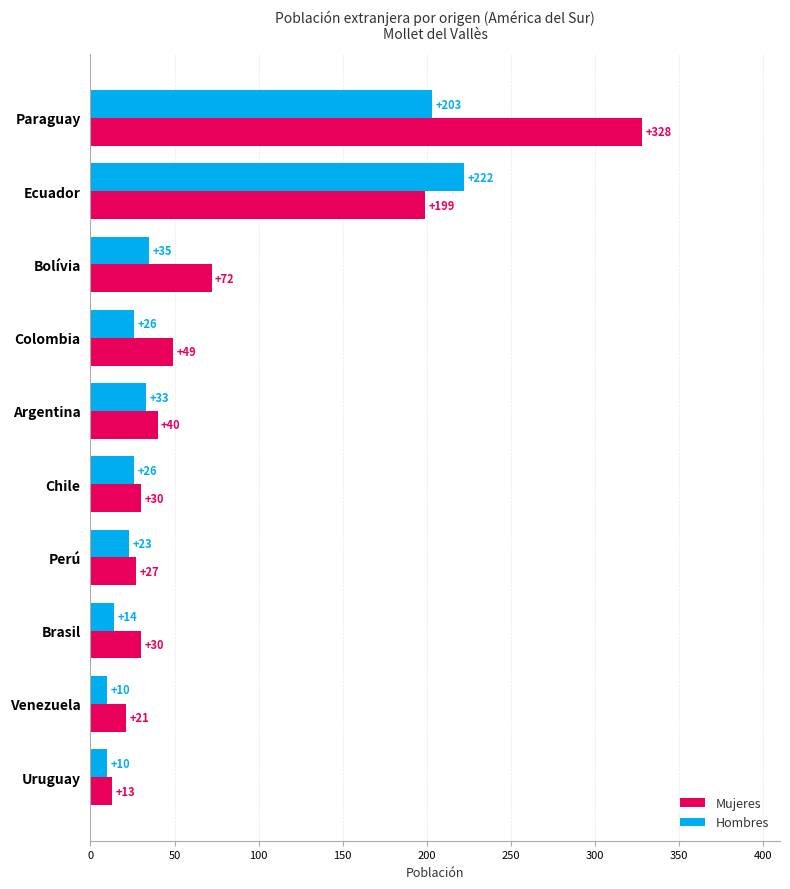

Rank the series by their average value, from highest to lowest.

Mujeres, Hombres